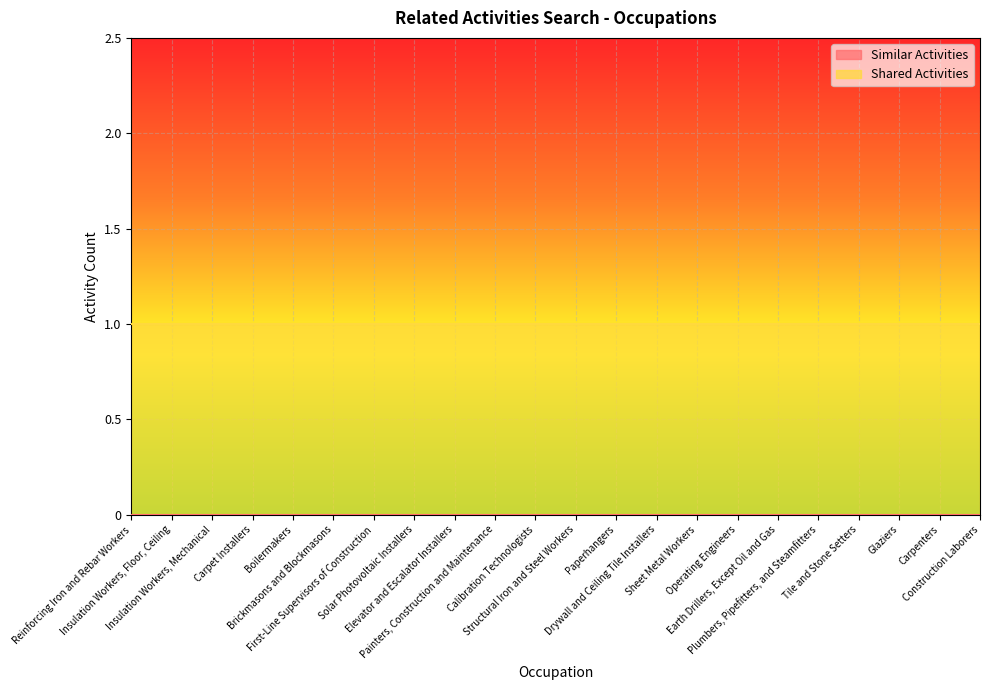

Rank the series by their average value, from highest to lowest.

Shared Activities, Similar Activities